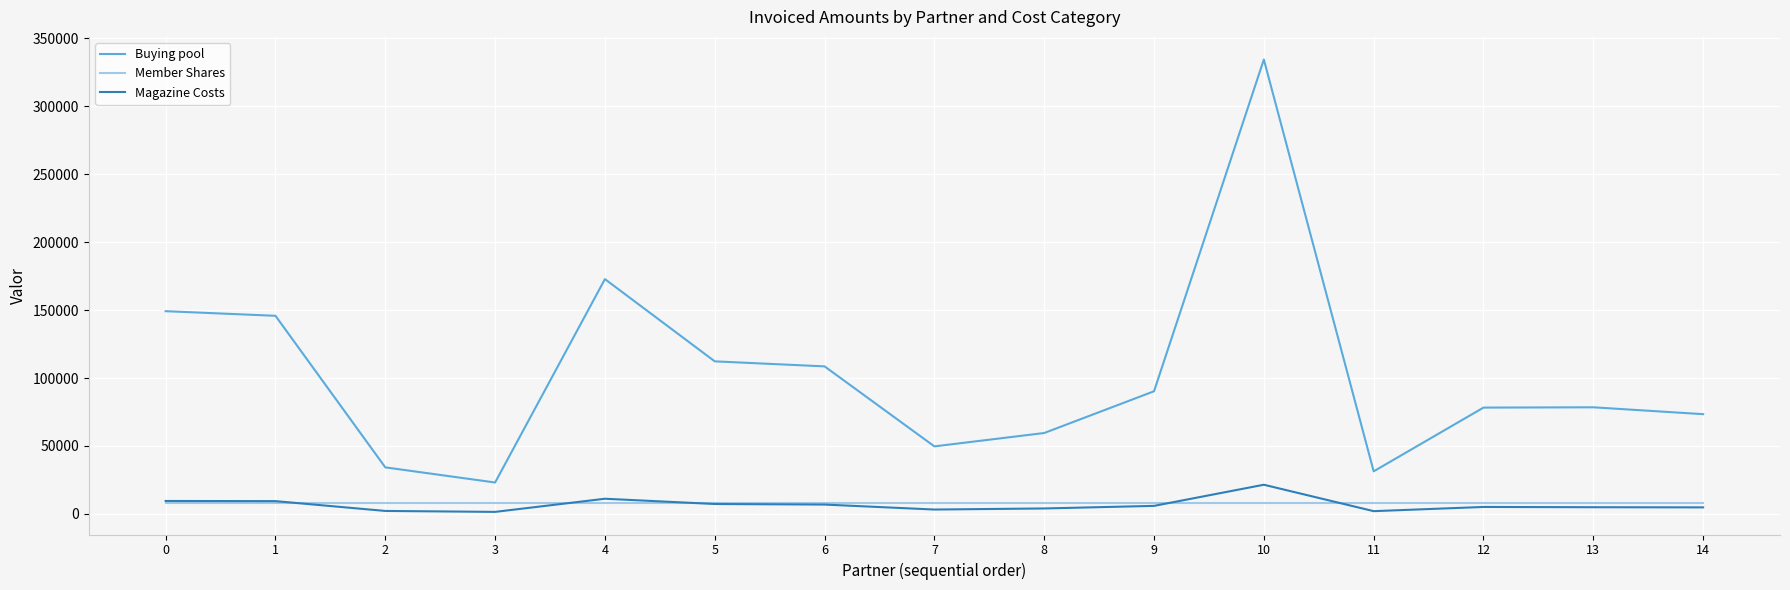

Which series has the largest total across all categories?

Buying pool